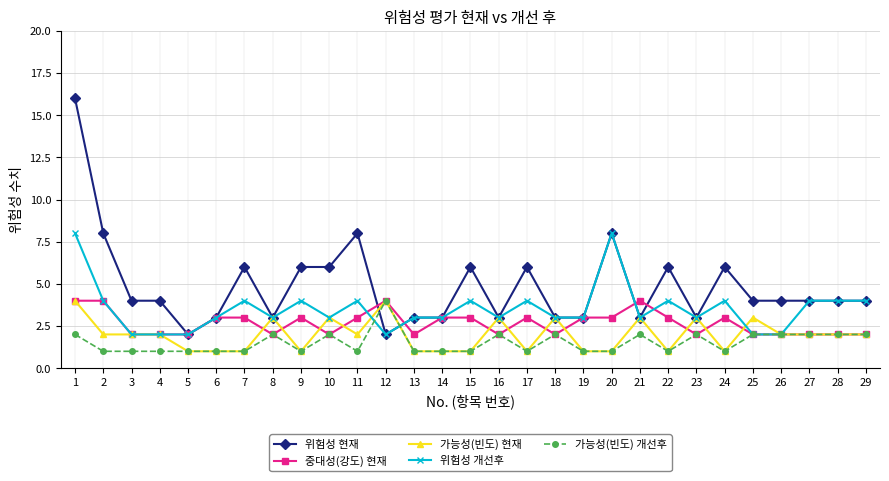

True or false: 가능성(빈도) 개선후 and 위험성 현재 cross at least once.

True